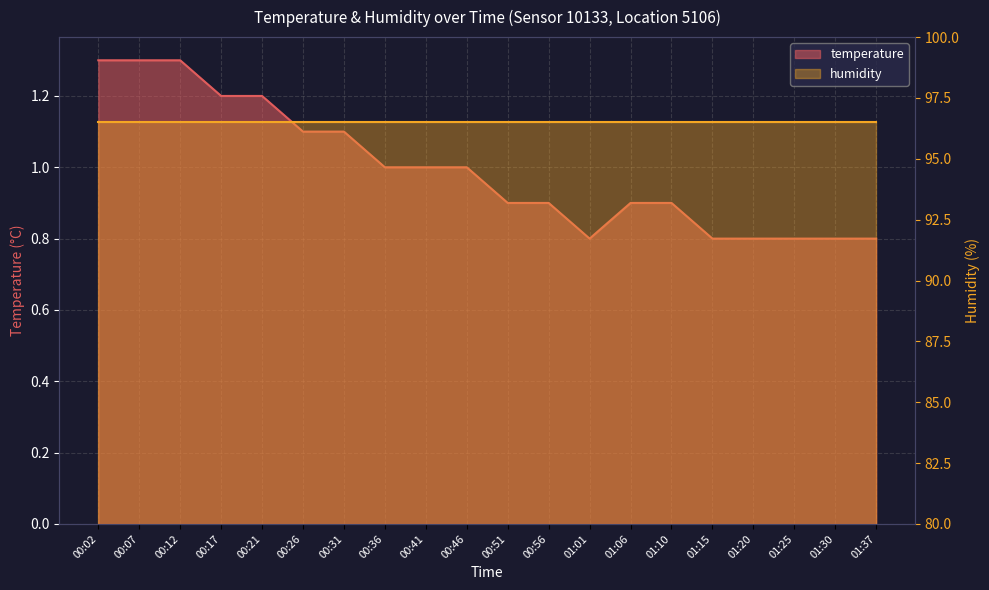

What is the approximate value at 00:51?

0.9